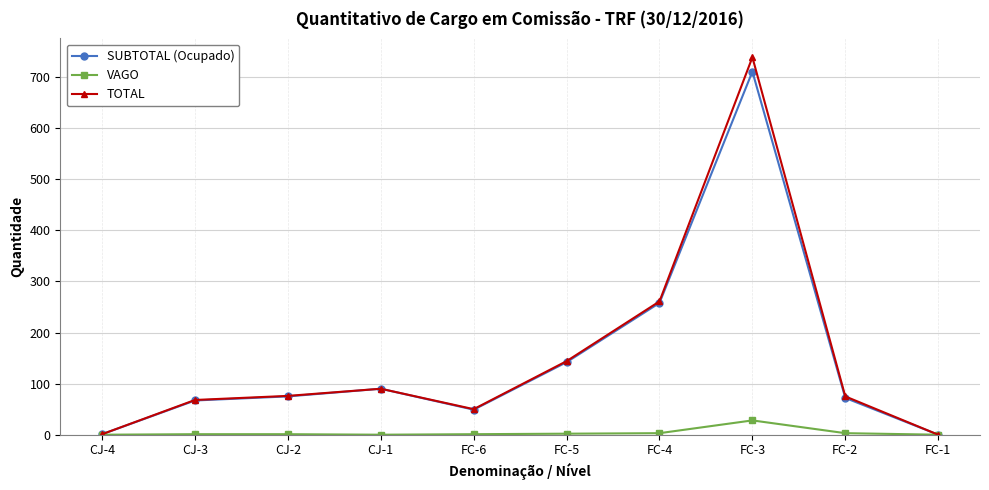

Rank the series by their maximum value, from highest to lowest.

TOTAL, SUBTOTAL (Ocupado), VAGO